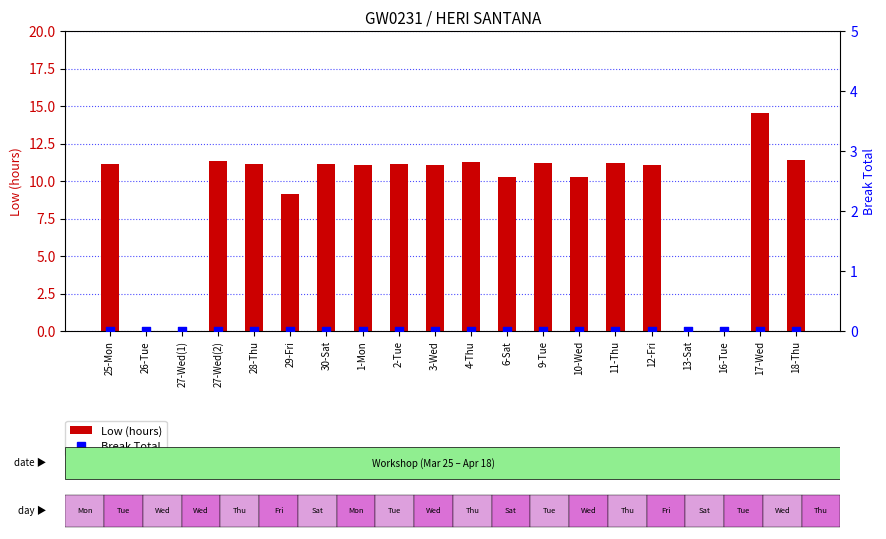

Which series has the largest total across all categories?

Low (hours)